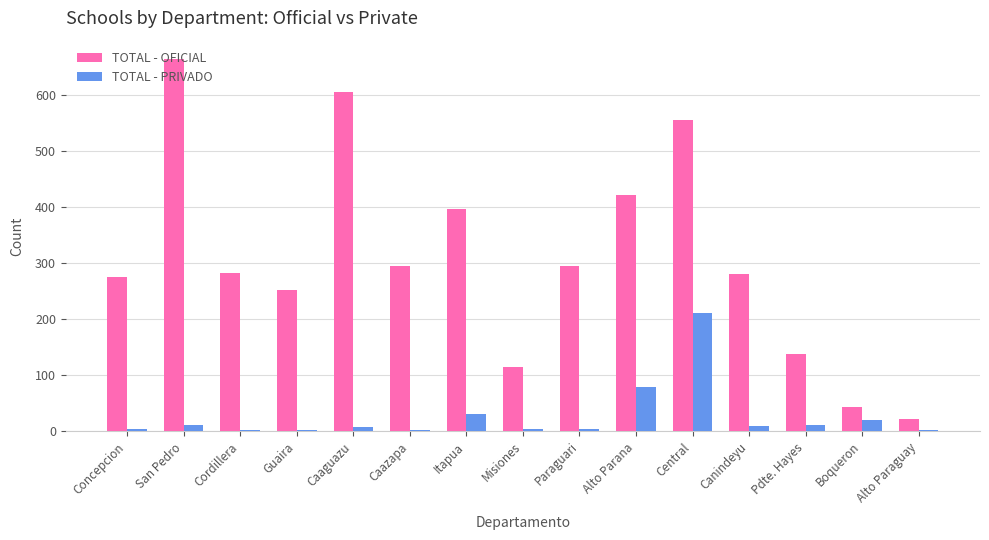

Which series changed the most between Pdte. Hayes and Alto Paraguay?

TOTAL - OFICIAL